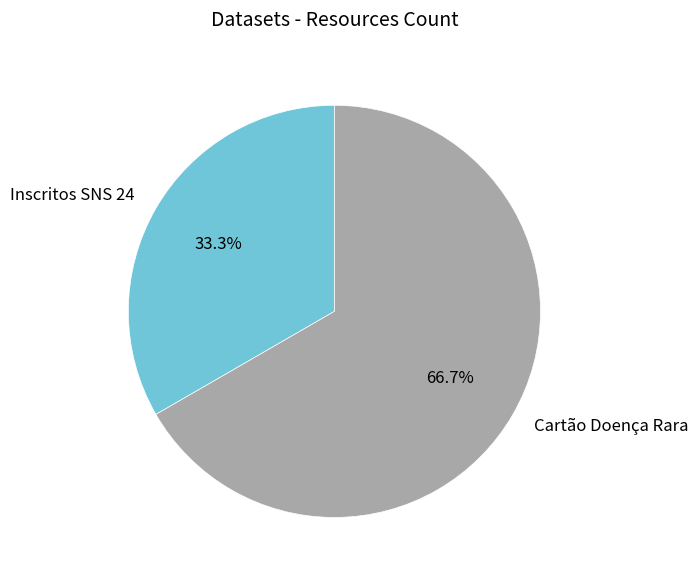

Combined, what portion of the pie is Cartão Doença Rara and Inscritos SNS 24?

100.0%